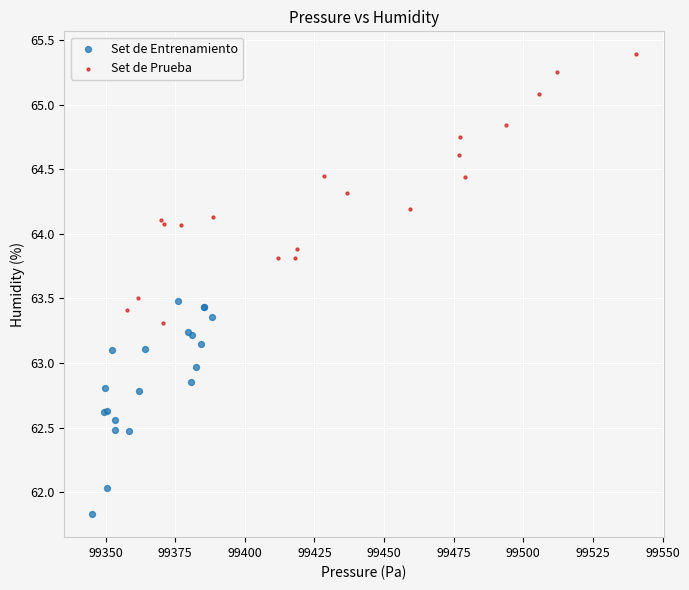

Which series reaches the minimum Y coordinate?

Set de Entrenamiento